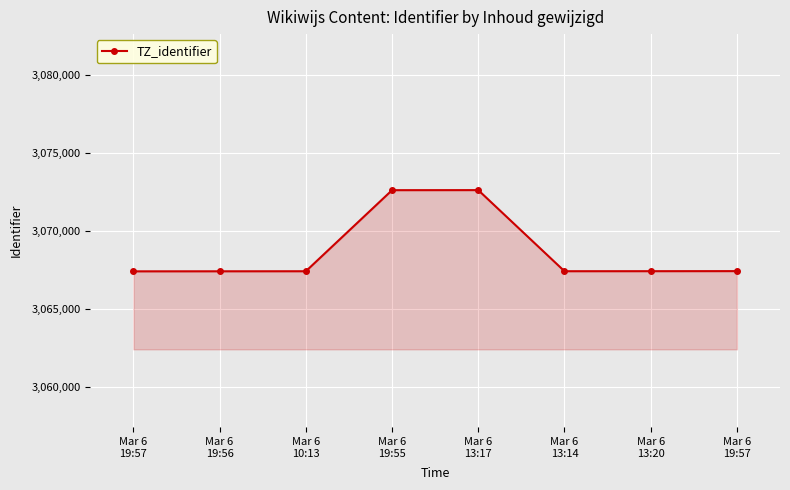

What is the approximate value at Mar 6
19:55, to the nearest 10?

3072590